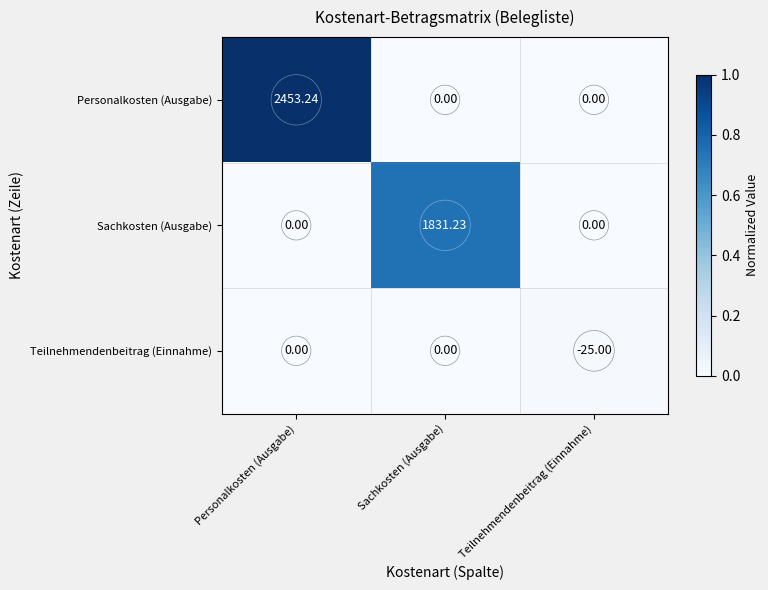

Rank the series by their average value, from highest to lowest.

Personalkosten (Ausgabe), Sachkosten (Ausgabe), Teilnehmendenbeitrag (Einnahme)